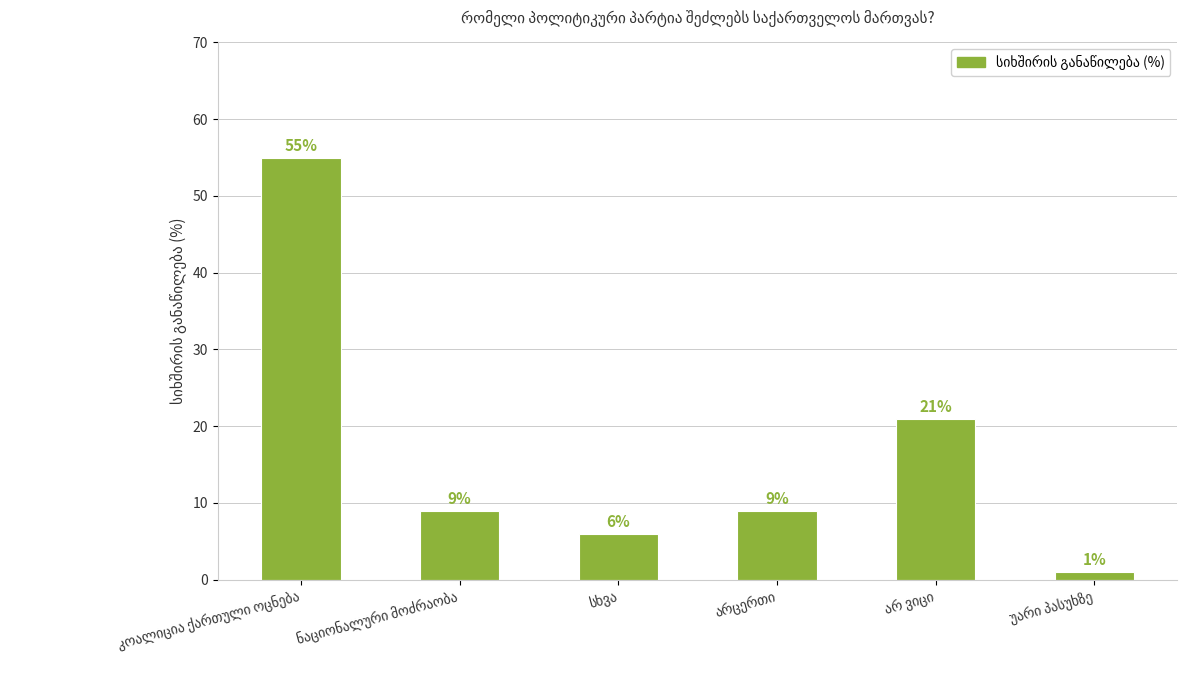

What is the difference between the maximum and minimum values?

54